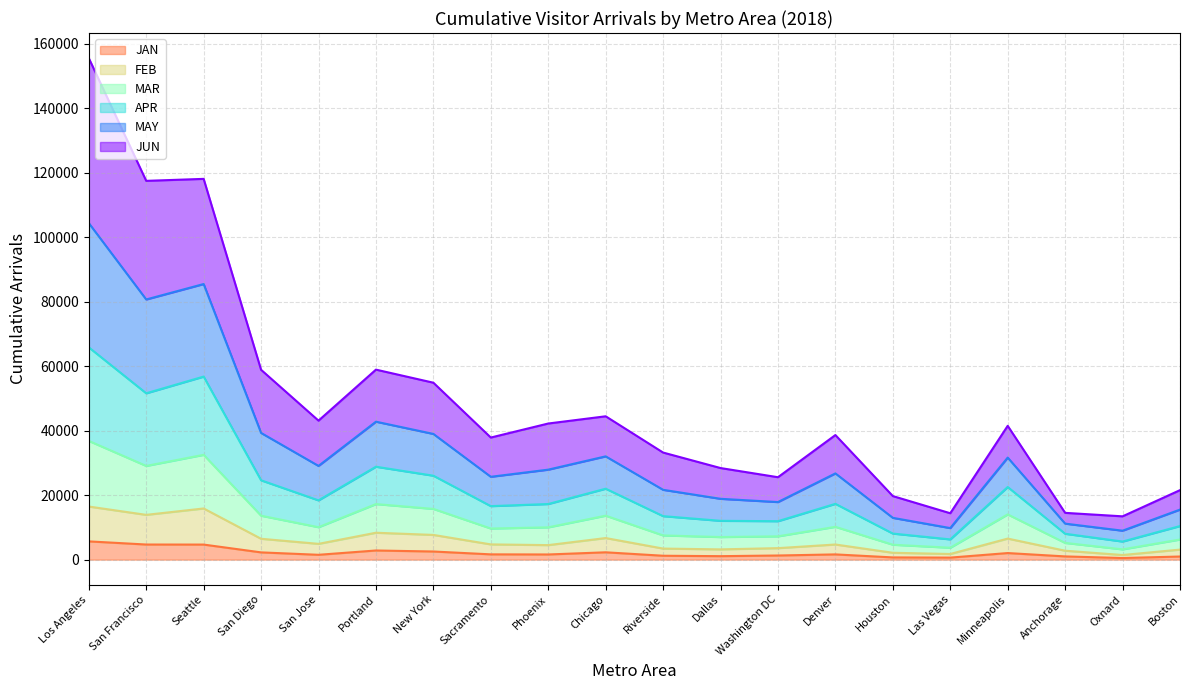

What is the maximum value for JAN?

5663.1